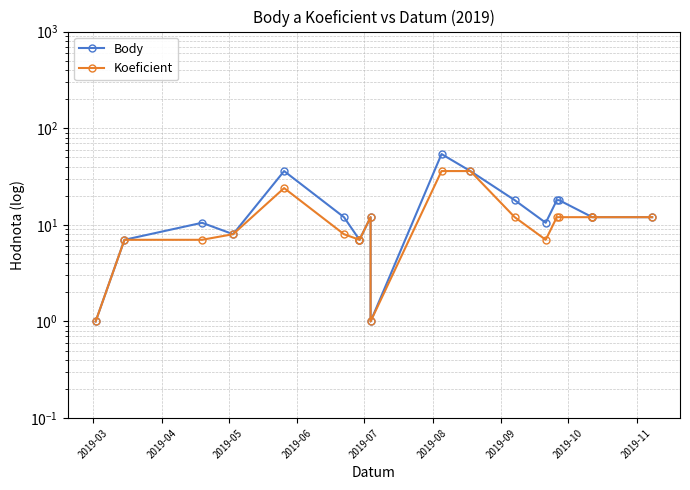

What is the minimum value shown in the chart?

1.0